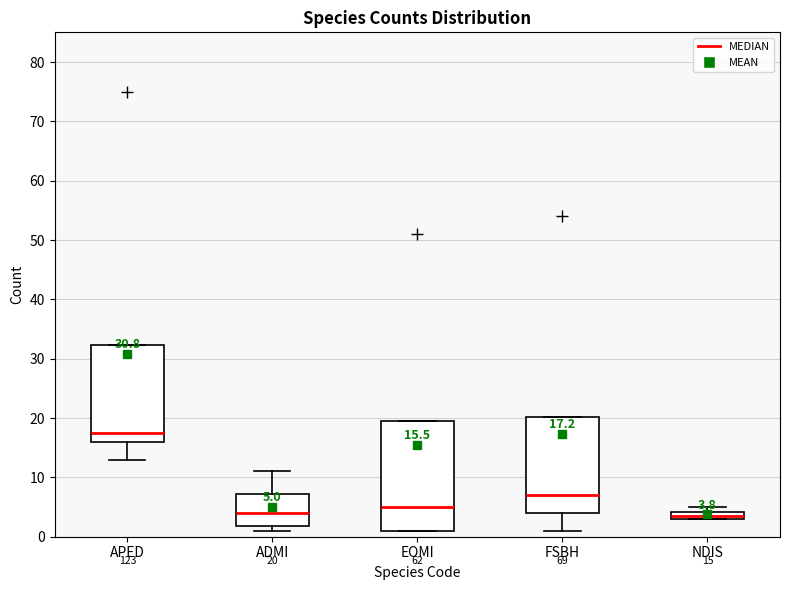

Which box is the tallest, from its lower edge to its upper edge?

EOMI